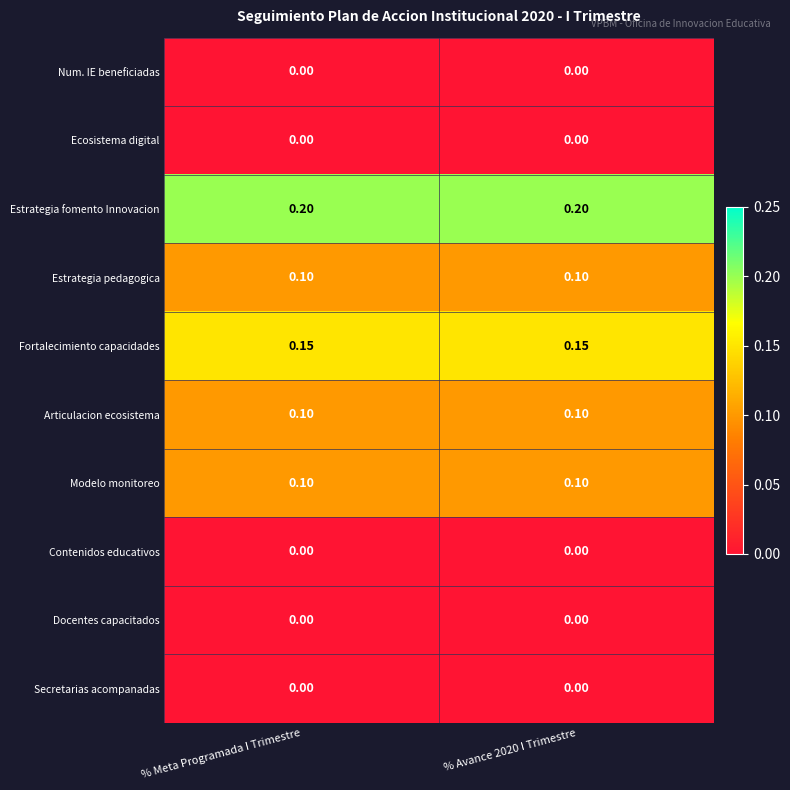

Which series has the largest total across all categories?

Estrategia fomento Innovacion